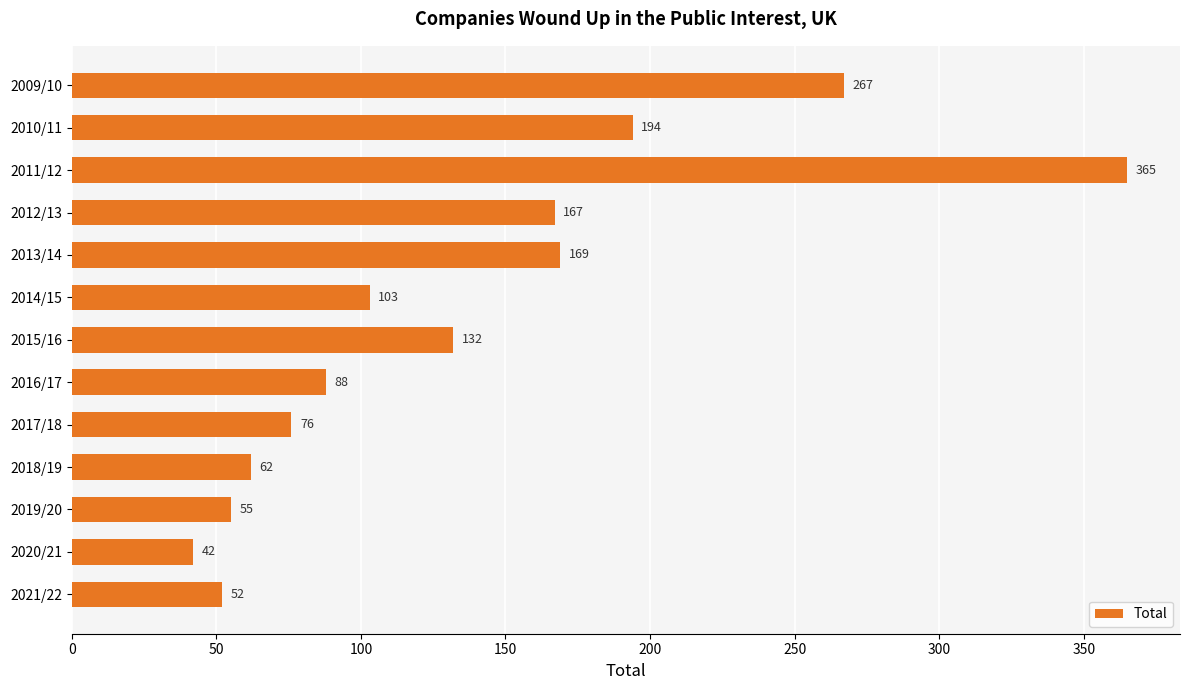

What is the difference between the maximum and minimum values?

323